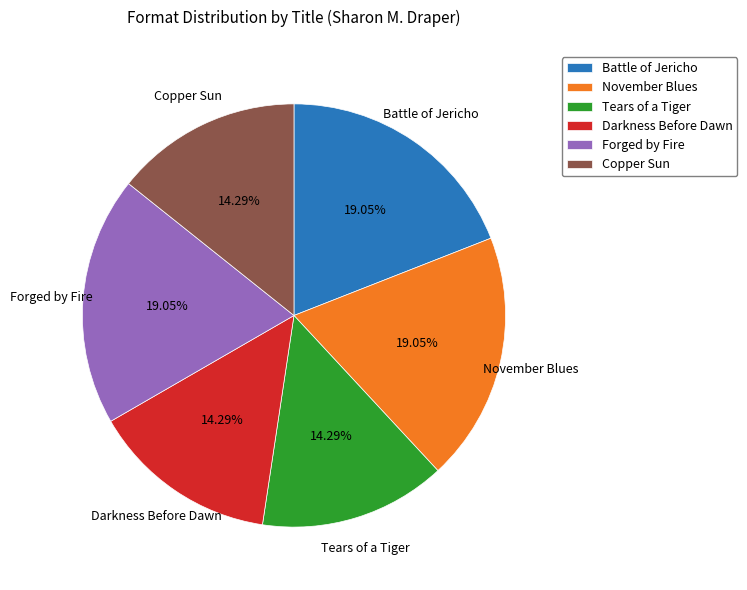

Combined, do November Blues and Tears of a Tiger account for over 50%?

No